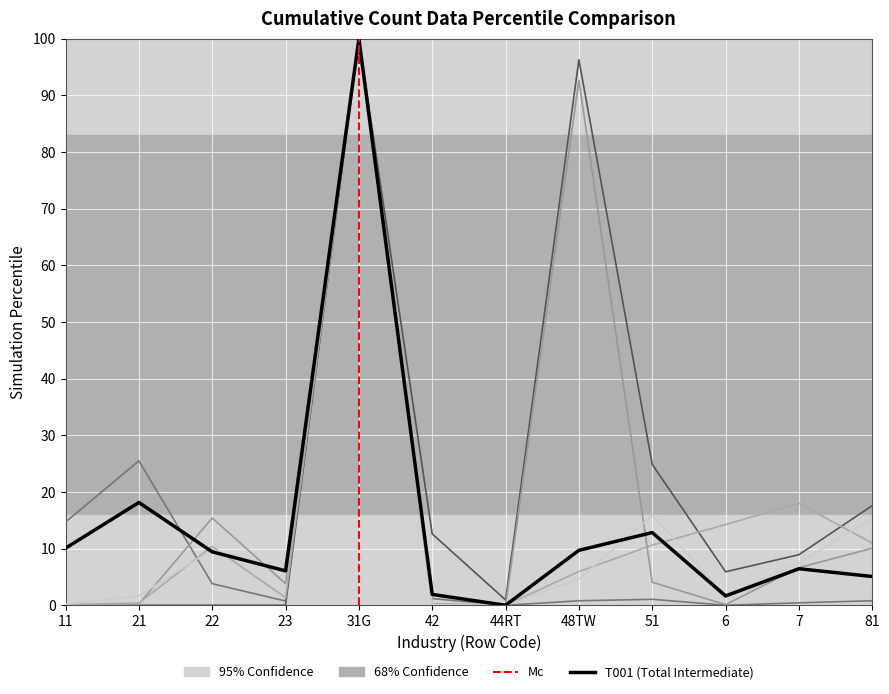

Where is 31G nearest to the value 50?

21